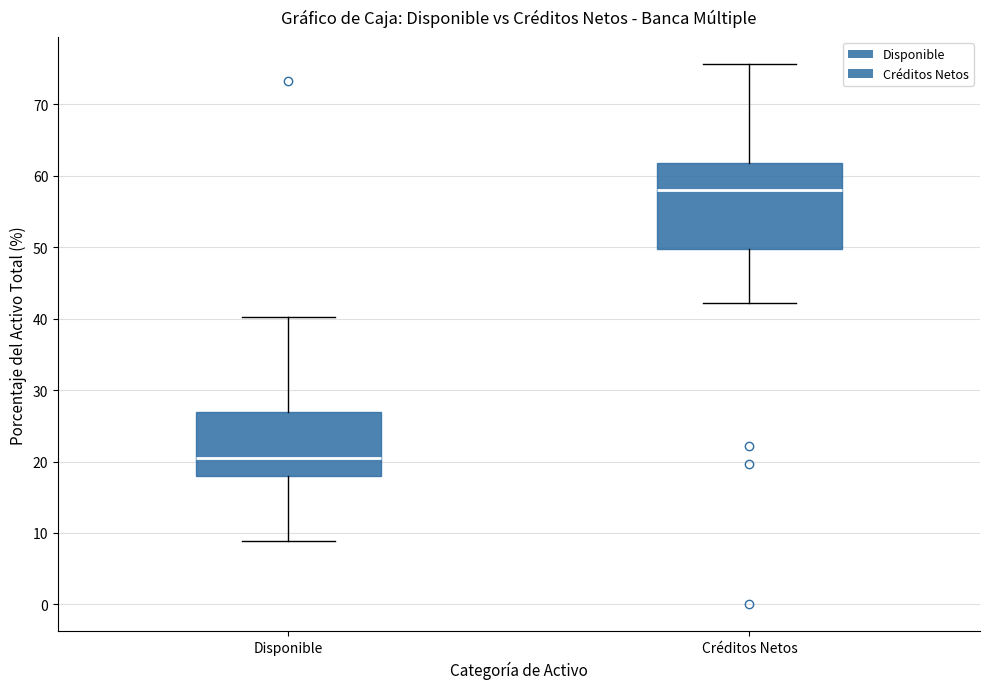

Reading left to right, read every box against the y-axis: the position of its median line, the range the box covers, and the ends of its whiskers. The values are not printed on the chart, so give them approximately, as read against the axis.

Disponible: median 21, box 18 to 27, whiskers 9 to 40
Créditos Netos: median 58, box 50 to 62, whiskers 42 to 76